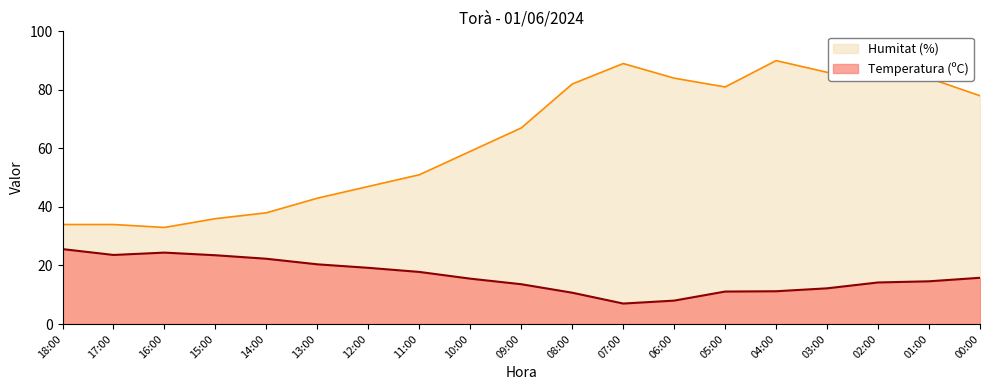

At how many categories does at least one series exceed 82?

6